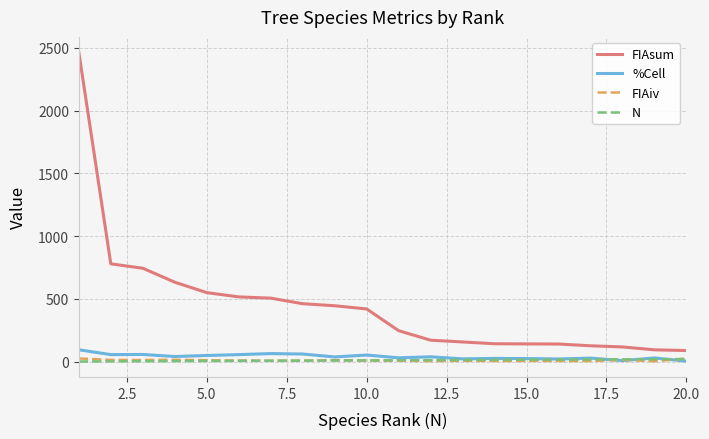

True or false: FIAsum and %Cell cross at least once.

False